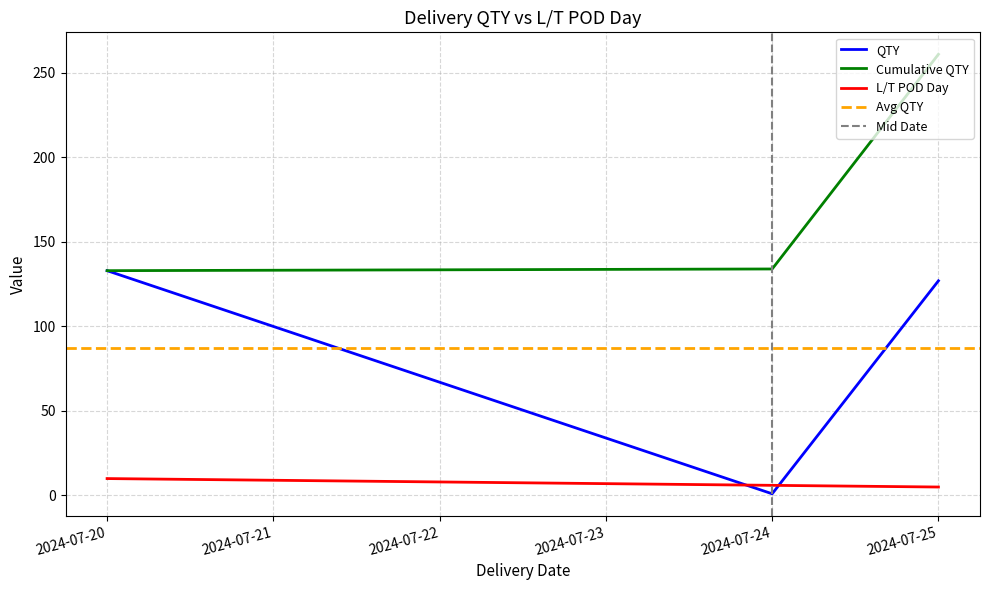

True or false: L/T POD Day has more than 0 interior local peaks.

False